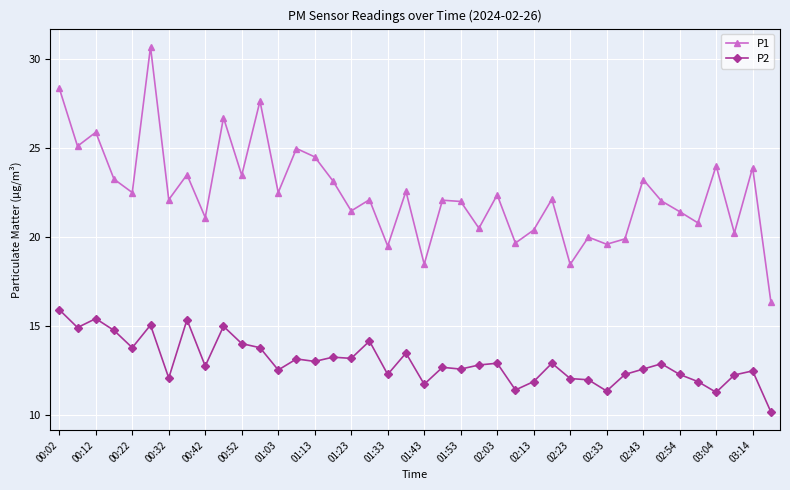

Which series has the largest range (max minus min)?

P1